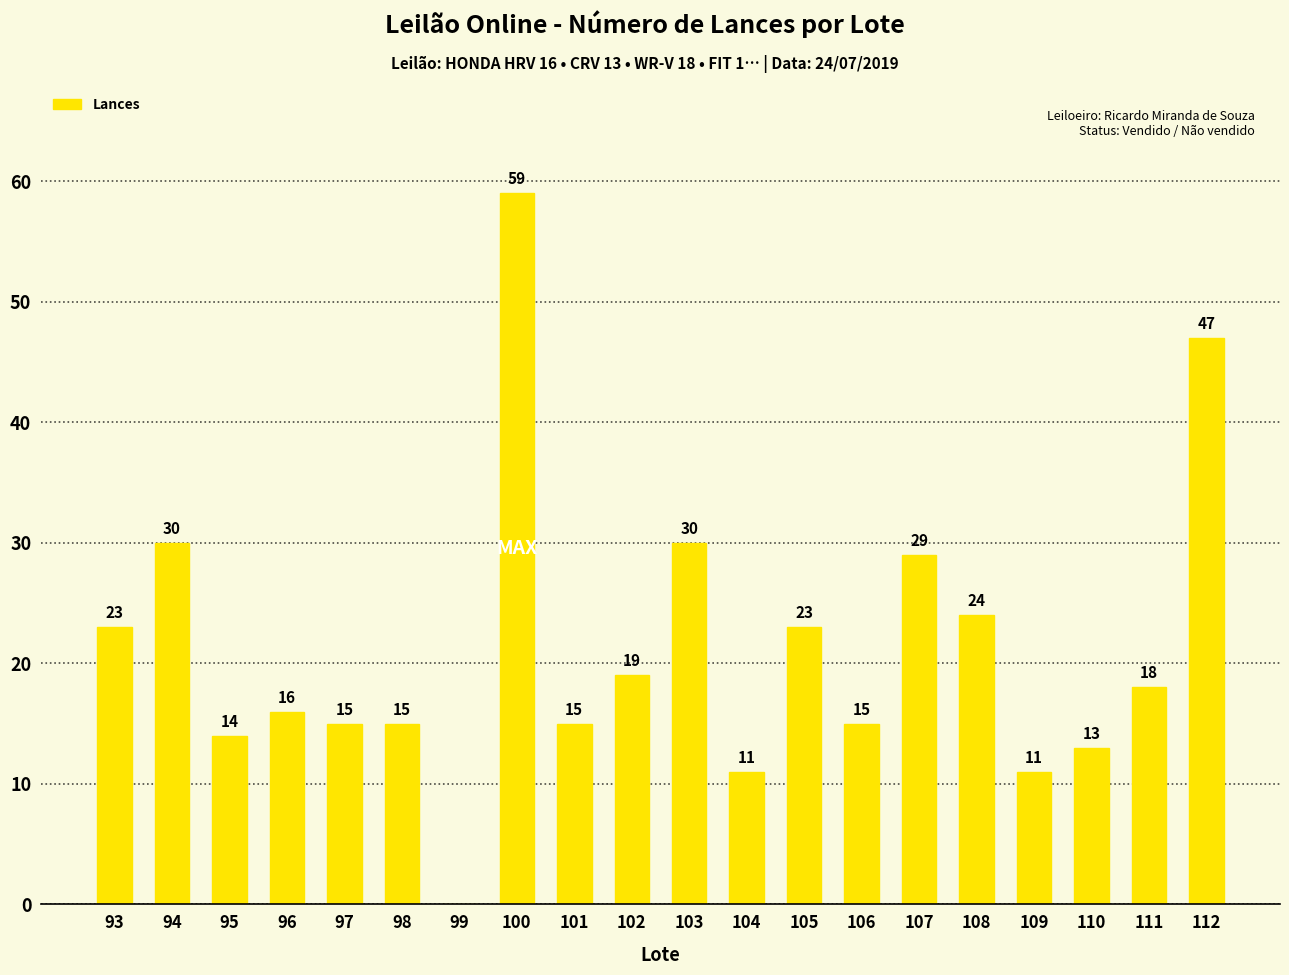

Reading left to right, list all the values displayed in this chart.

23	30	14	16	15	15	0	59	15	19	30	11	23	15	29	24	11	13	18	47